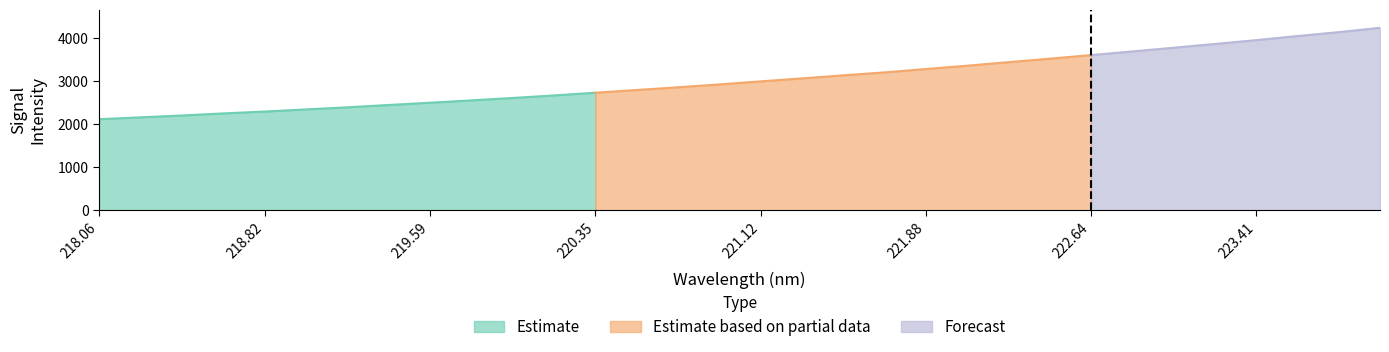

What is the difference between the maximum and minimum values?

2118.8